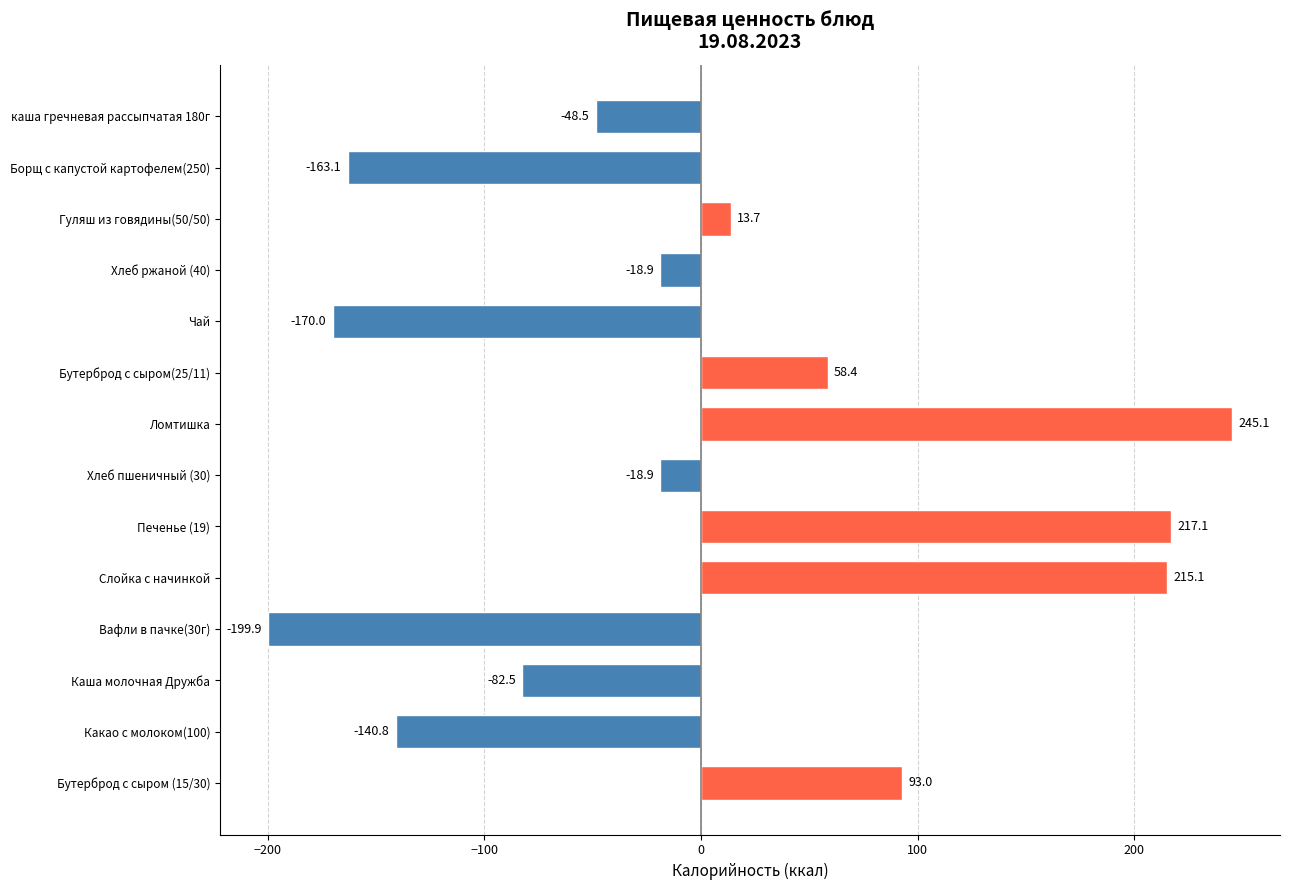

Where is the data nearest to the value 22?

Гуляш из говядины(50/50)